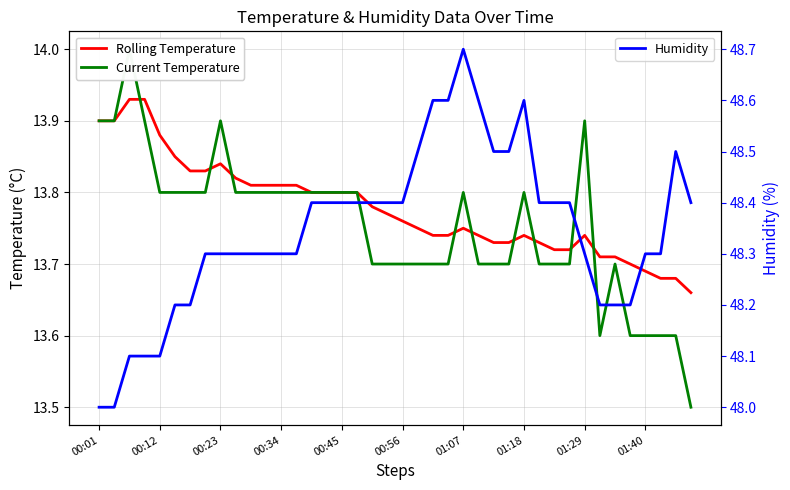

What is the sum of all Current Temperature values?

550.1